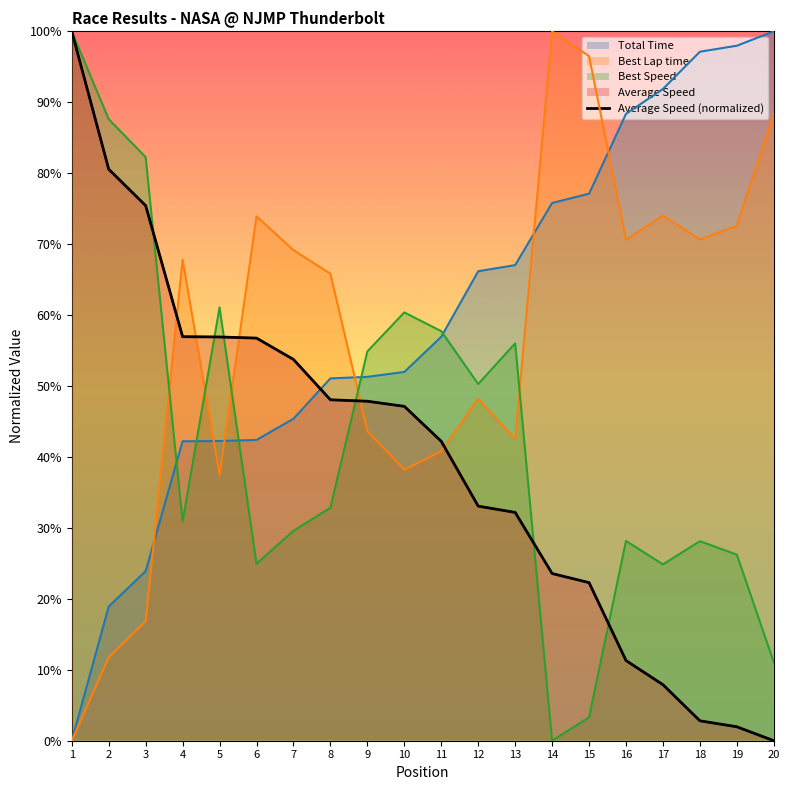

Does the chart have visible grid lines?

No